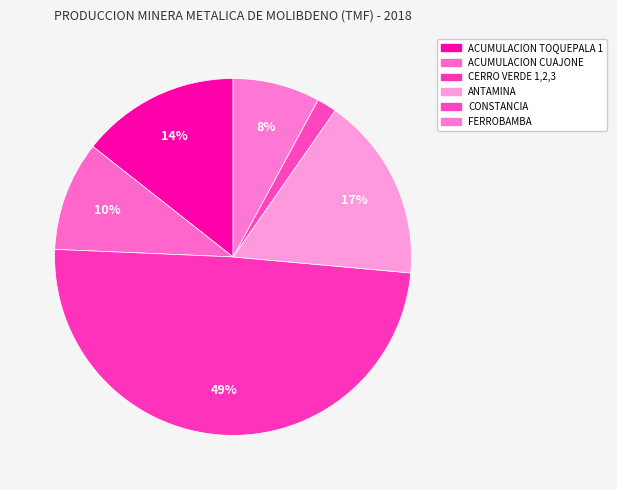

Rank the categories by value from lowest to highest.

CONSTANCIA, FERROBAMBA, ACUMULACION CUAJONE, ACUMULACION TOQUEPALA 1, ANTAMINA, CERRO VERDE 1,2,3